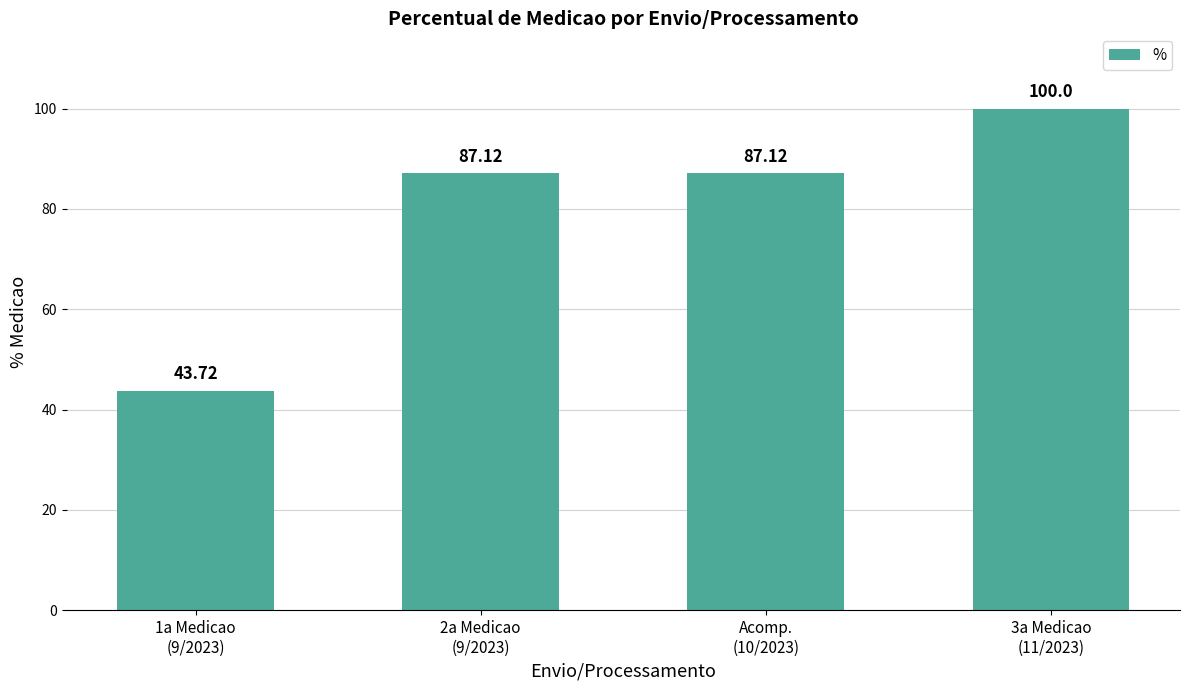

What is the difference between the maximum and minimum values?

56.3